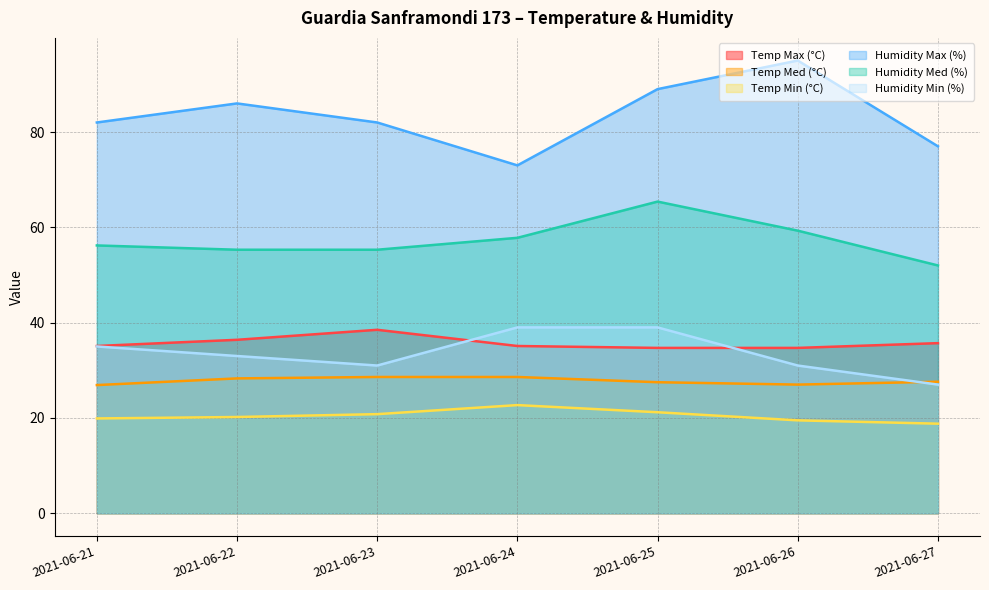

Reading left to right, extract all data points from this chart.

Temp Max (°C): 2021-06-21=35.1	2021-06-22=36.4	2021-06-23=38.5	2021-06-24=35.1	2021-06-25=34.7	2021-06-26=34.7	2021-06-27=35.7
Temp Med (°C): 2021-06-21=26.9	2021-06-22=28.3	2021-06-23=28.6	2021-06-24=28.6	2021-06-25=27.5	2021-06-26=27.0	2021-06-27=27.6
Temp Min (°C): 2021-06-21=19.9	2021-06-22=20.2	2021-06-23=20.8	2021-06-24=22.7	2021-06-25=21.2	2021-06-26=19.5	2021-06-27=18.8
Humidity Max (%): 2021-06-21=82.0	2021-06-22=86.0	2021-06-23=82.0	2021-06-24=73.0	2021-06-25=89.0	2021-06-26=95.0	2021-06-27=77.0
Humidity Med (%): 2021-06-21=56.2	2021-06-22=55.3	2021-06-23=55.3	2021-06-24=57.8	2021-06-25=65.4	2021-06-26=59.3	2021-06-27=52.0
Humidity Min (%): 2021-06-21=35.0	2021-06-22=33.0	2021-06-23=31.0	2021-06-24=39.0	2021-06-25=39.0	2021-06-26=31.0	2021-06-27=27.0